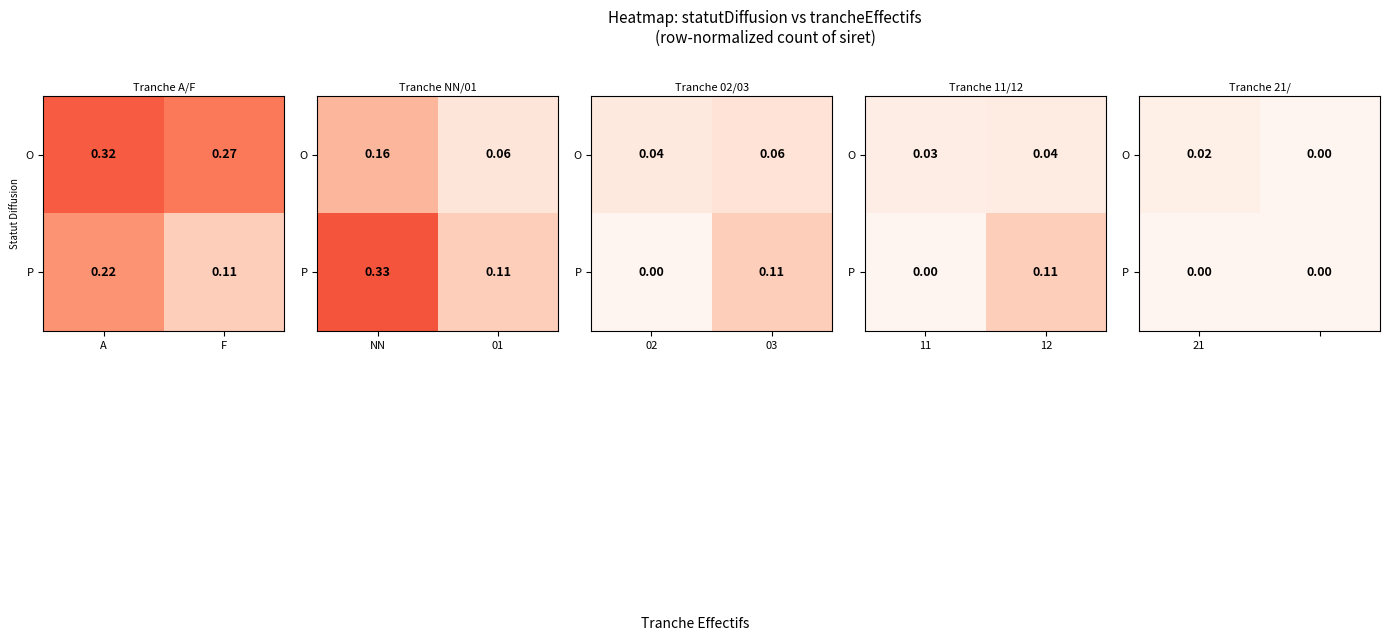

How many series are shown in this chart?

2